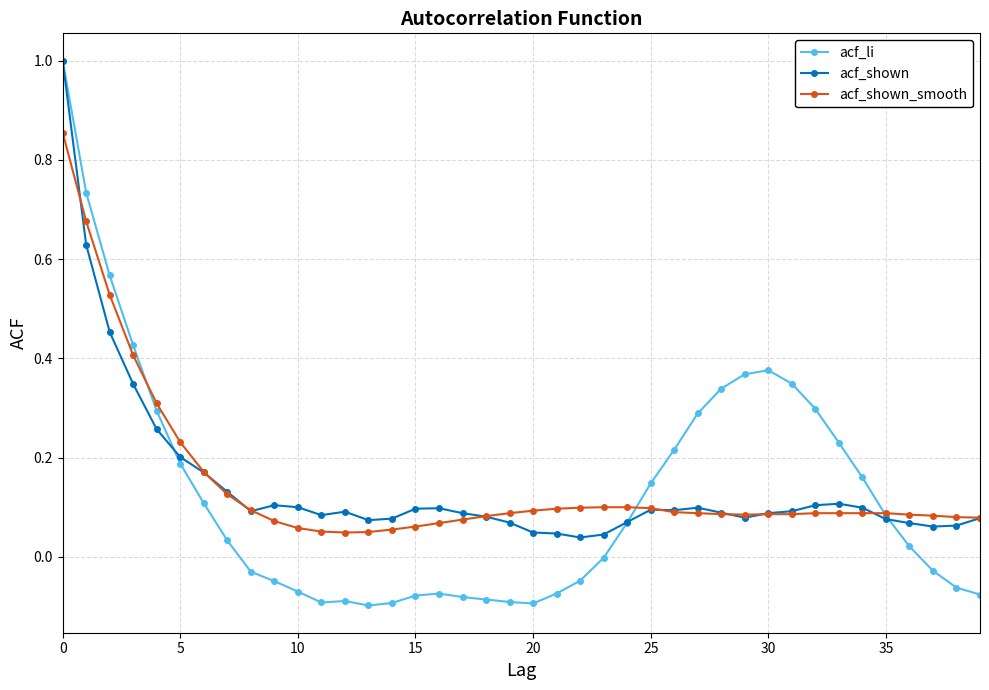

Which series has the largest range (max minus min)?

acf_li